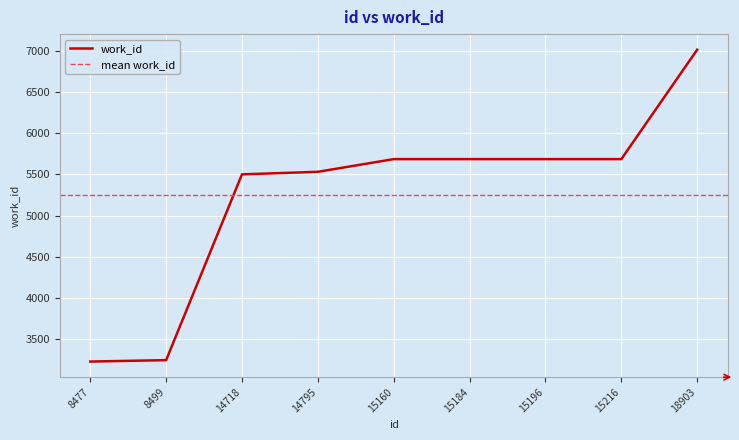

Count the number of values greater than 5685.

1